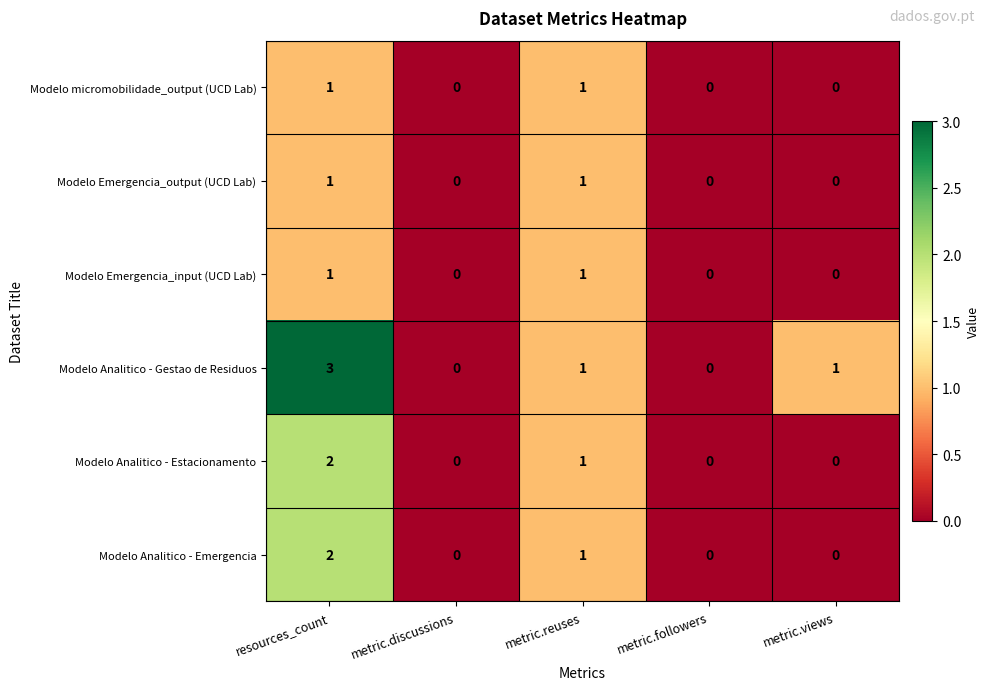

Which series changed the most between resources_count and metric.reuses?

Modelo Analitico - Gestao de Residuos